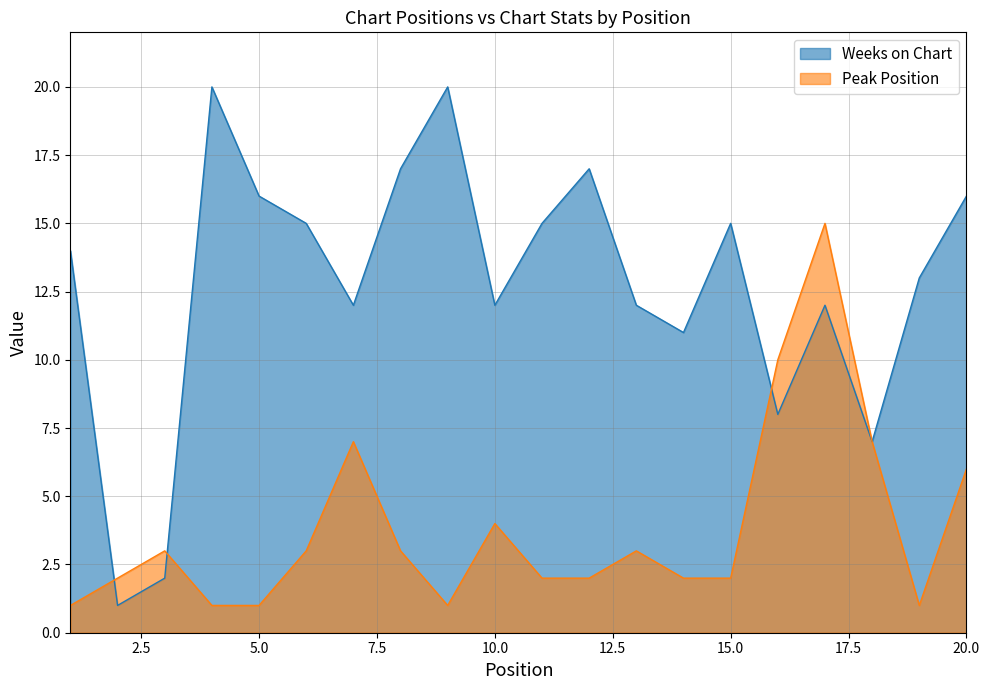

Is the value of Weeks on Chart at 11 greater than the value of Peak Position at 3?

Yes